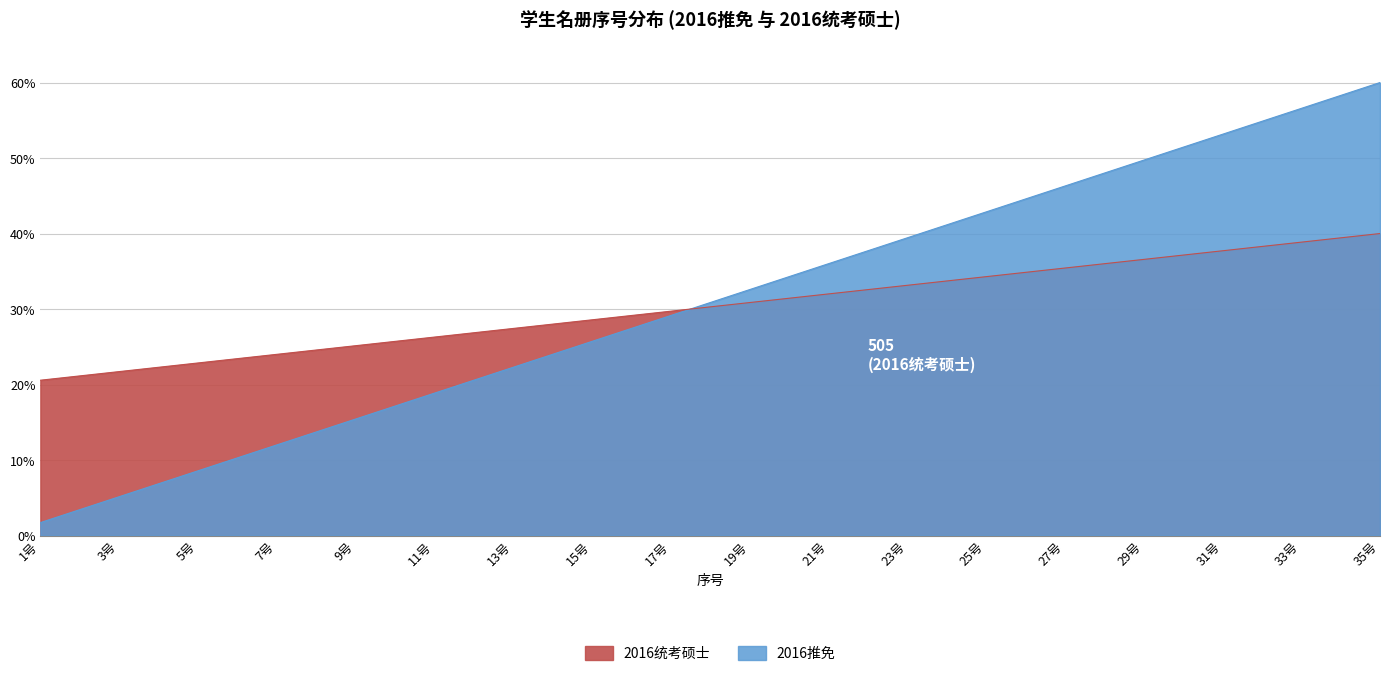

Which series has the largest total across all categories?

2016统考硕士